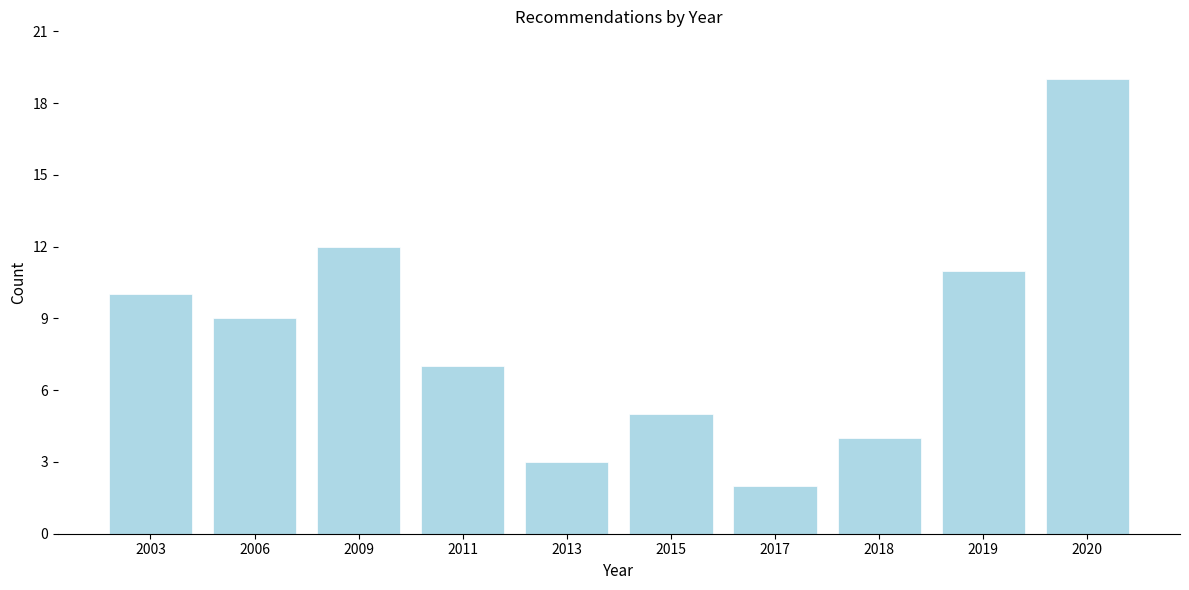

Reading left to right, list all the values displayed in this chart.

2003=10	2006=9	2009=12	2011=7	2013=3	2015=5	2017=2	2018=4	2019=11	2020=19